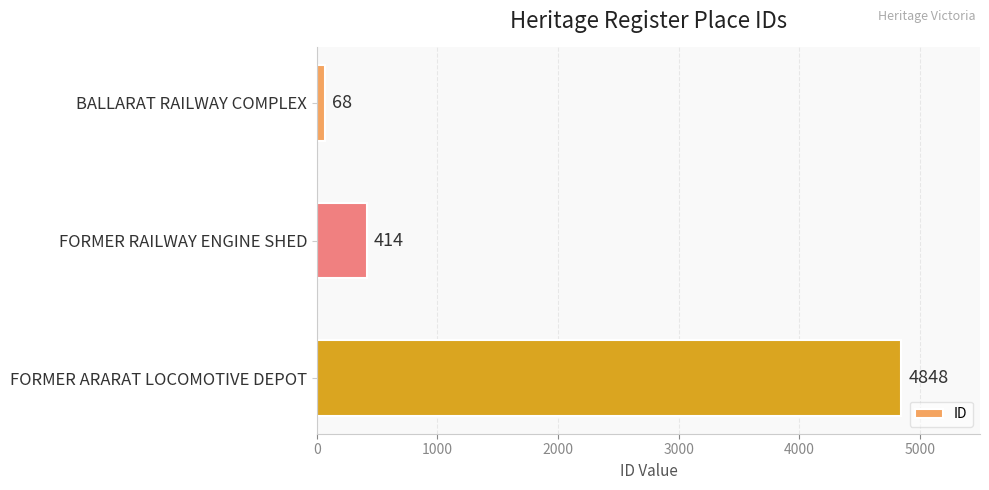

Reading top to bottom, what are all the values shown in this chart?

68	414	4848